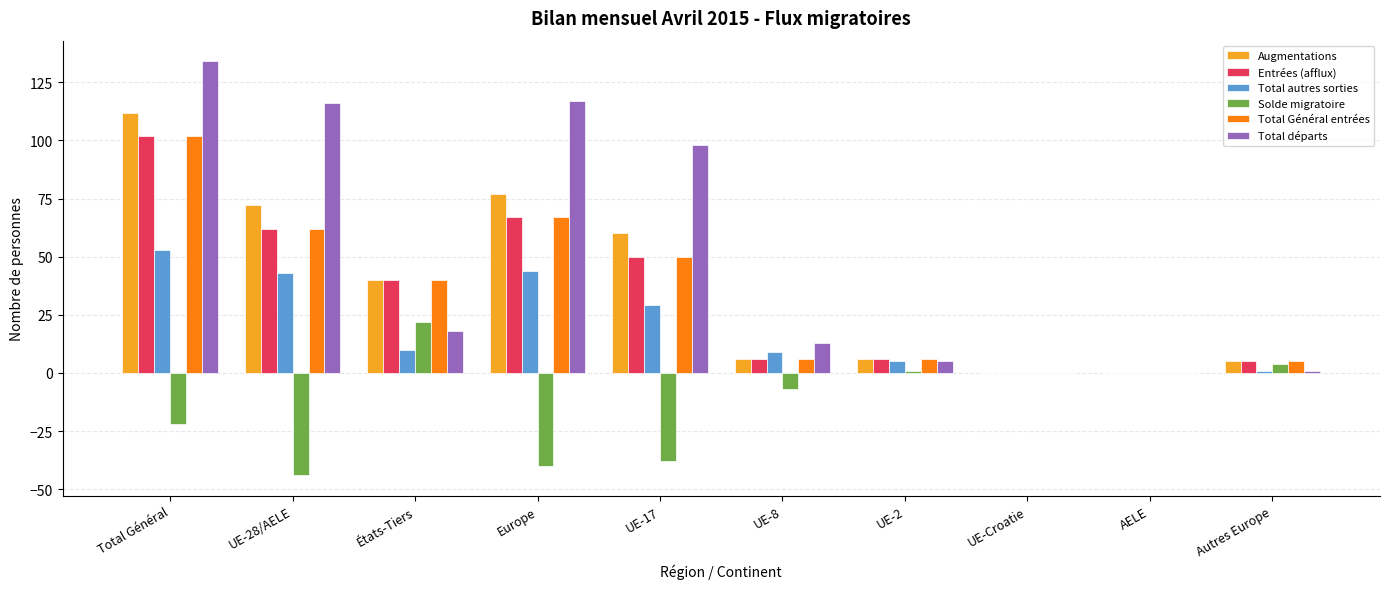

Is the value of Augmentations at UE-17 greater than the value of Total départs at UE-28/AELE?

No